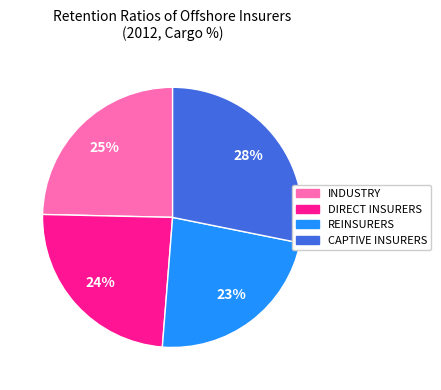

To the nearest percent, what portion does REINSURERS represent?

23%